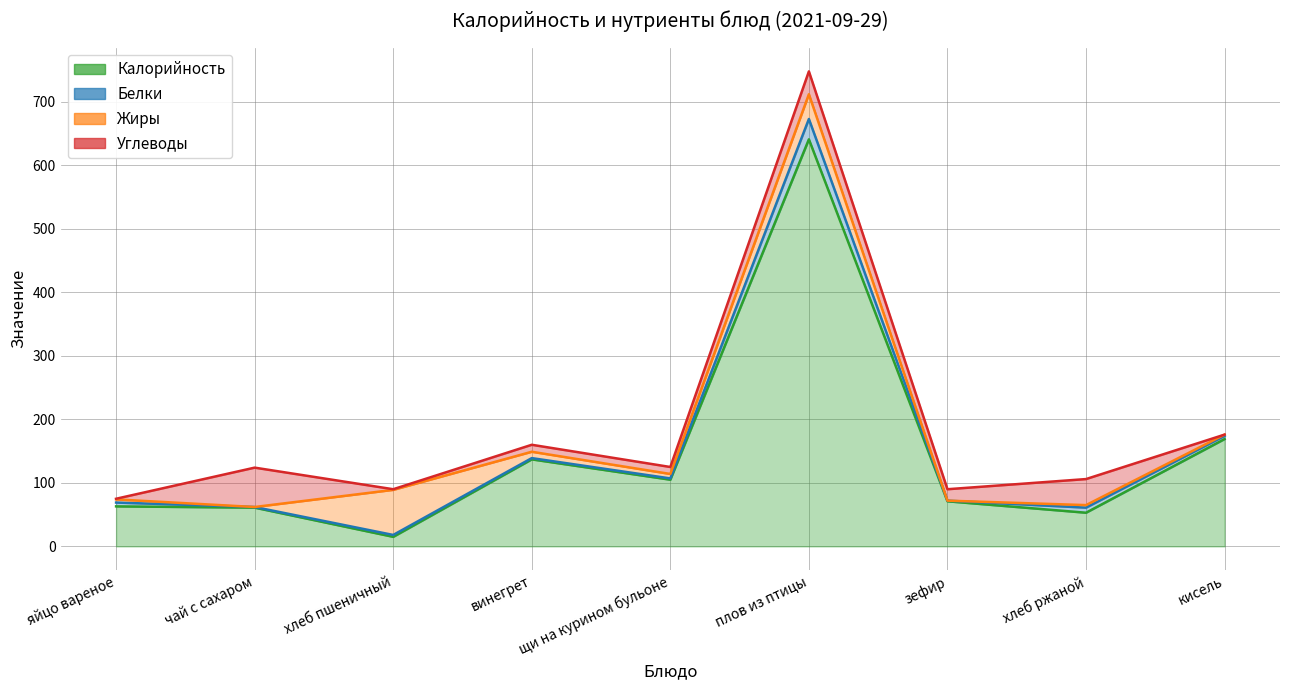

What is the label of the 2nd point from the left?

чай с сахаром